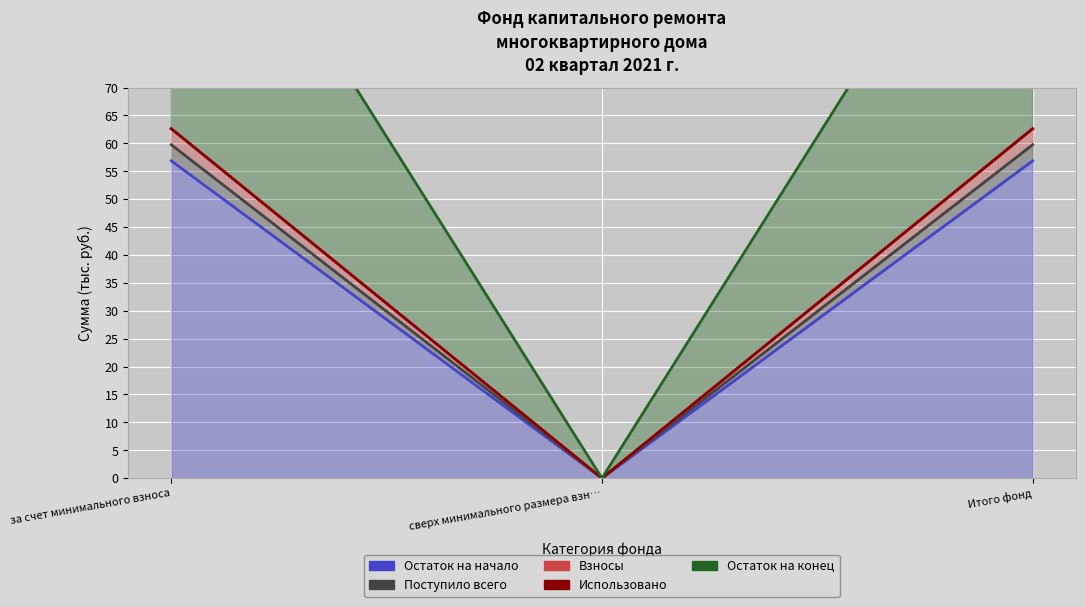

Rank the series by their maximum value, from lowest to highest.

Остаток на начало, Поступило всего, Взносы, Использовано, Остаток на конец